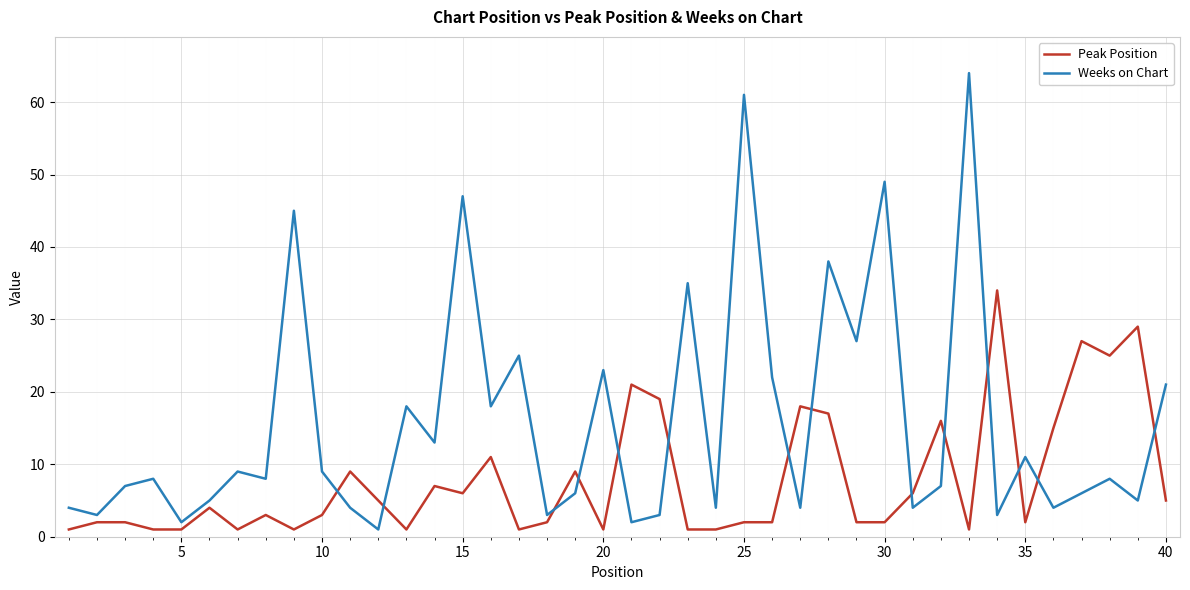

Which series has the largest range (max minus min)?

Weeks on Chart